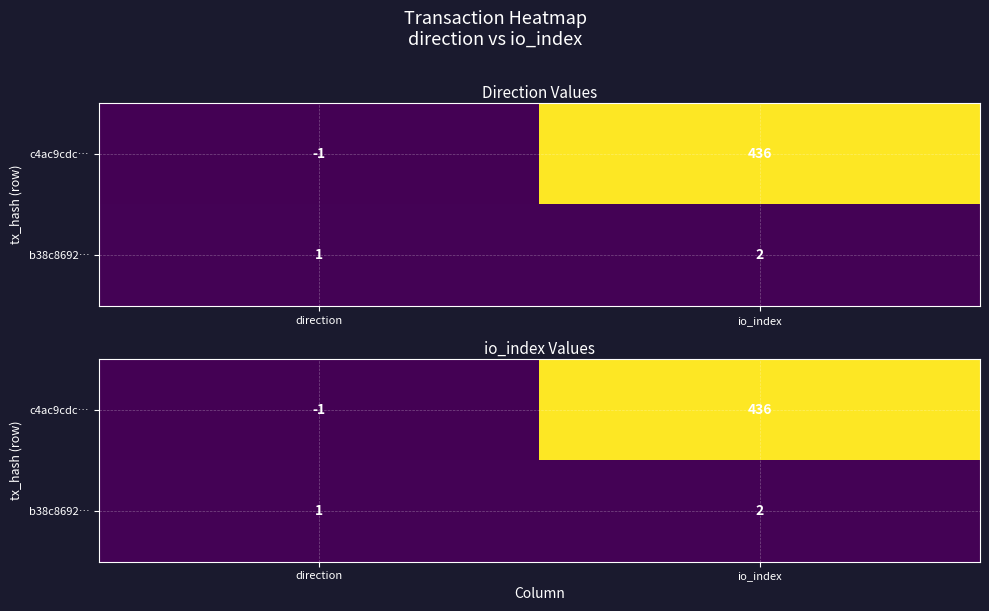

Between direction and io_index, which is larger?

io_index